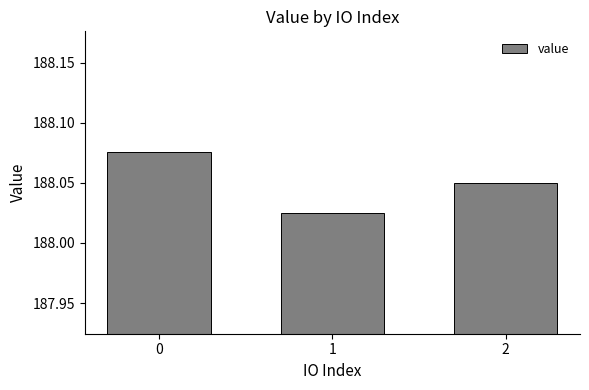

Count the values in the range 188 to 189.

3